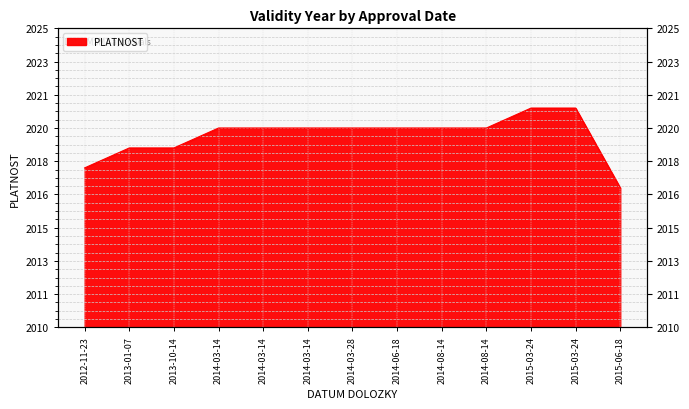

Between 2014-08-14 and 2014-06-18, which is larger?

2014-08-14